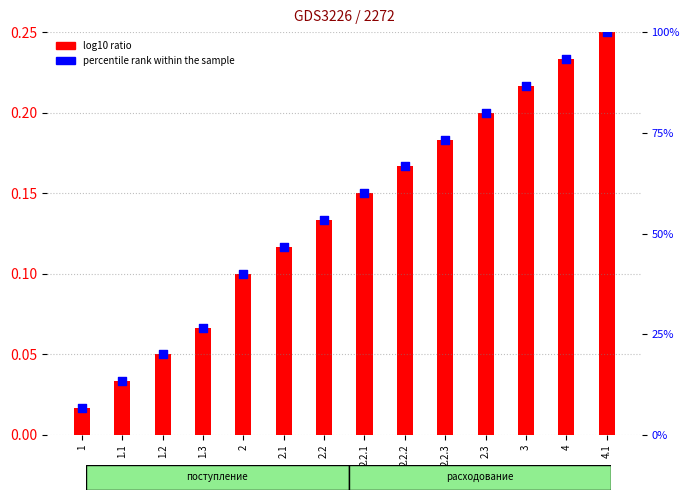

Which series contains the lowest Y value?

log10 ratio